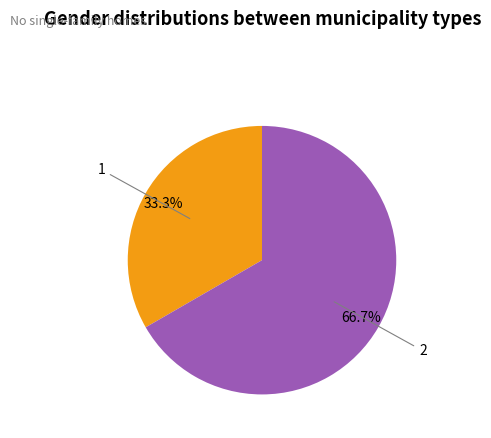

Is there any slice that represents more than half of the pie?

Yes